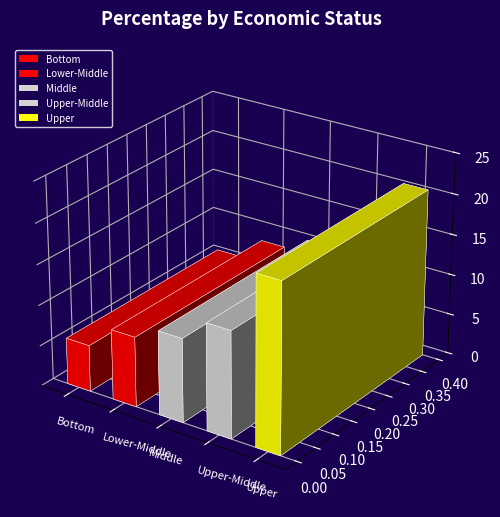

What is the label of the 3rd bar from the left?

Middle